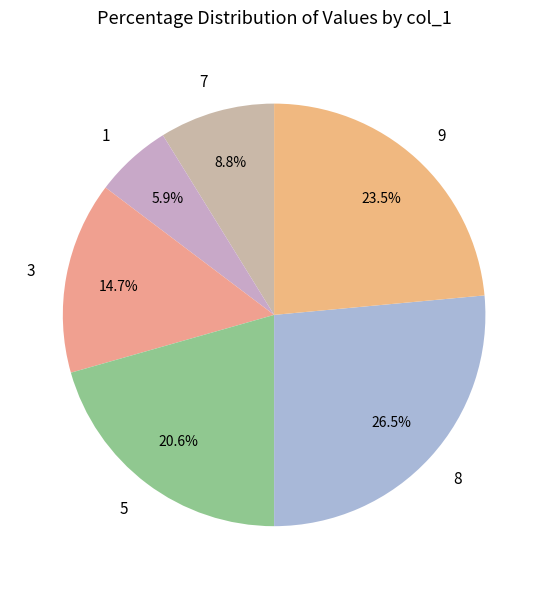

Which has a higher value, 8 or 7?

8